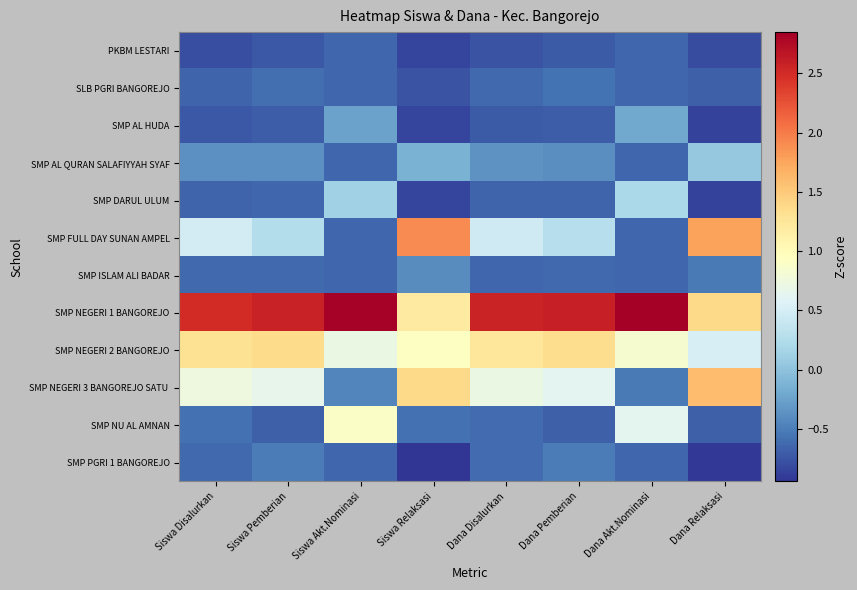

What is the difference between the highest and lowest values at Dana Akt.Nominasi?

3.5